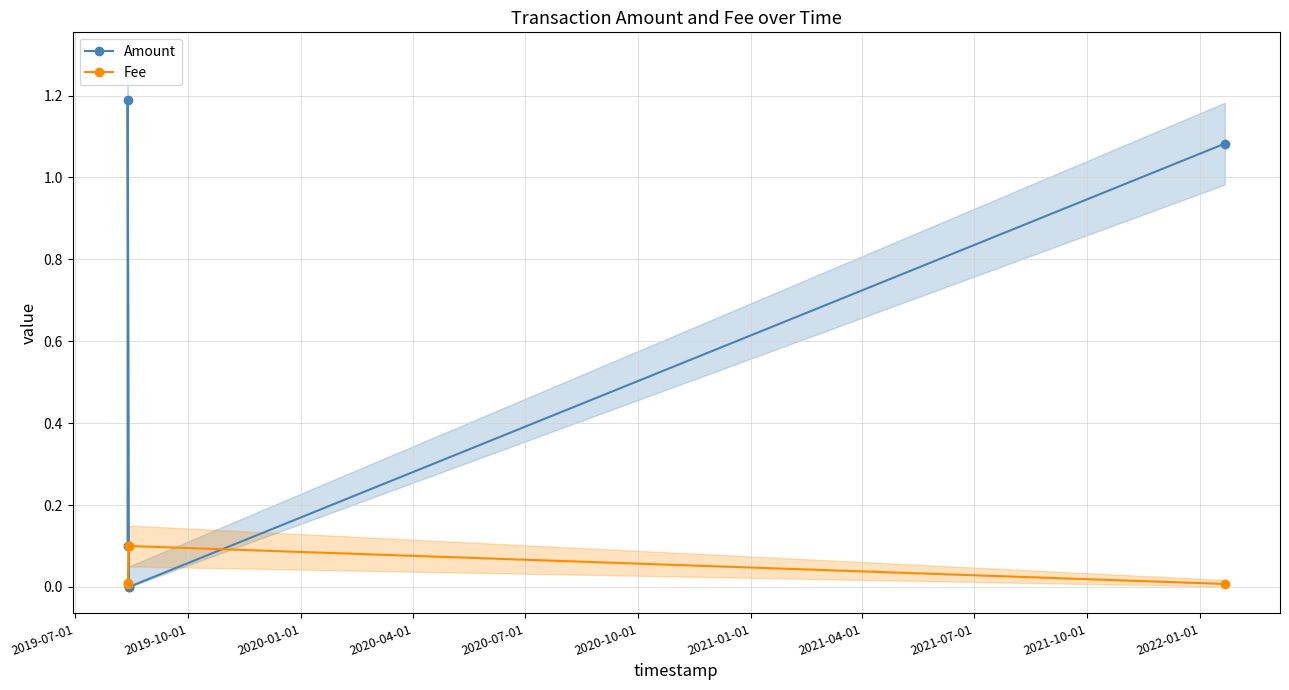

True or false: Fee and Amount intersect in this chart.

True